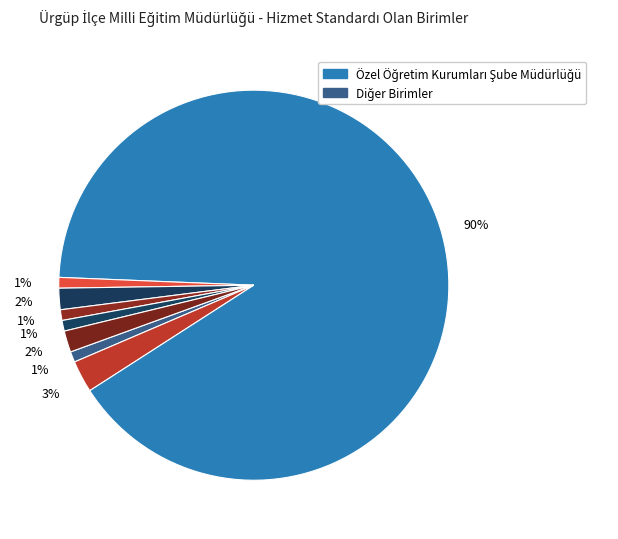

How many slices are in this pie chart?

8